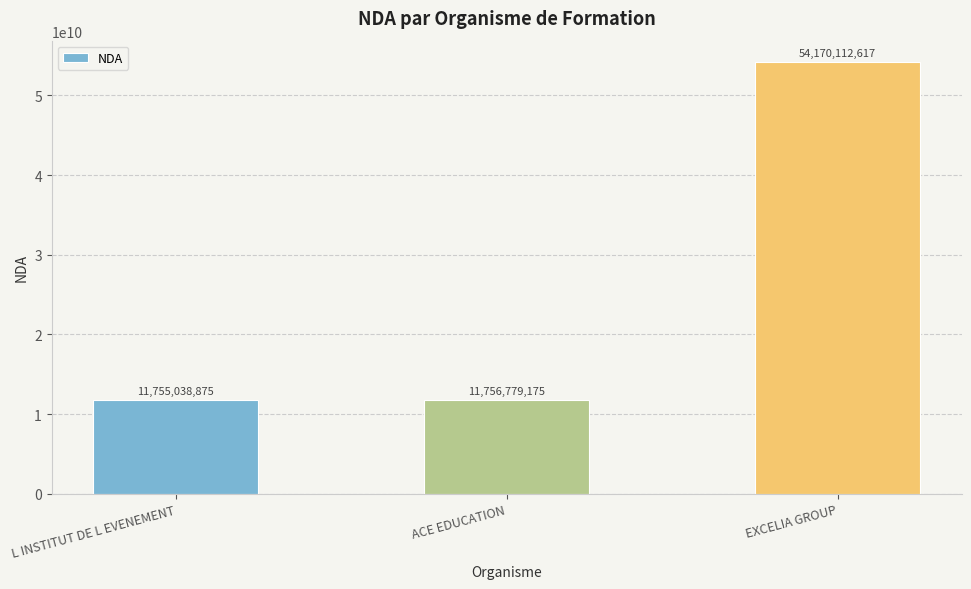

Between EXCELIA GROUP and ACE EDUCATION, which is larger?

EXCELIA GROUP